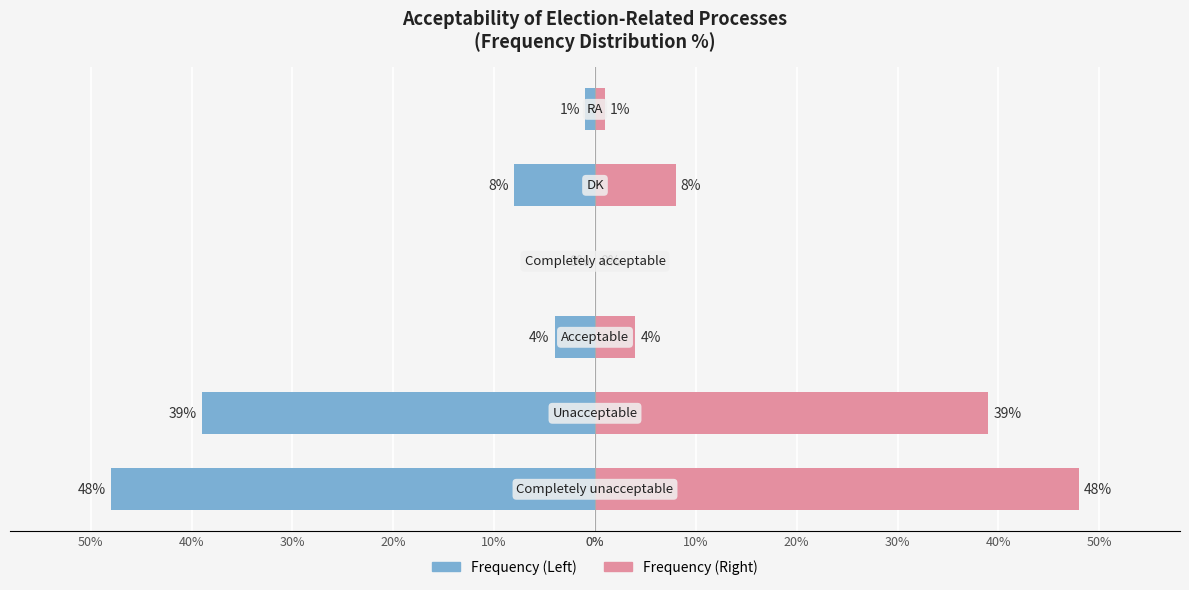

Reading right to left, what are all the values shown in this chart?

Left: 50%=-1	40%=-8	30%=0	20%=-4	10%=-39	0%=-48
Right: 50%=1	40%=8	30%=0	20%=4	10%=39	0%=48